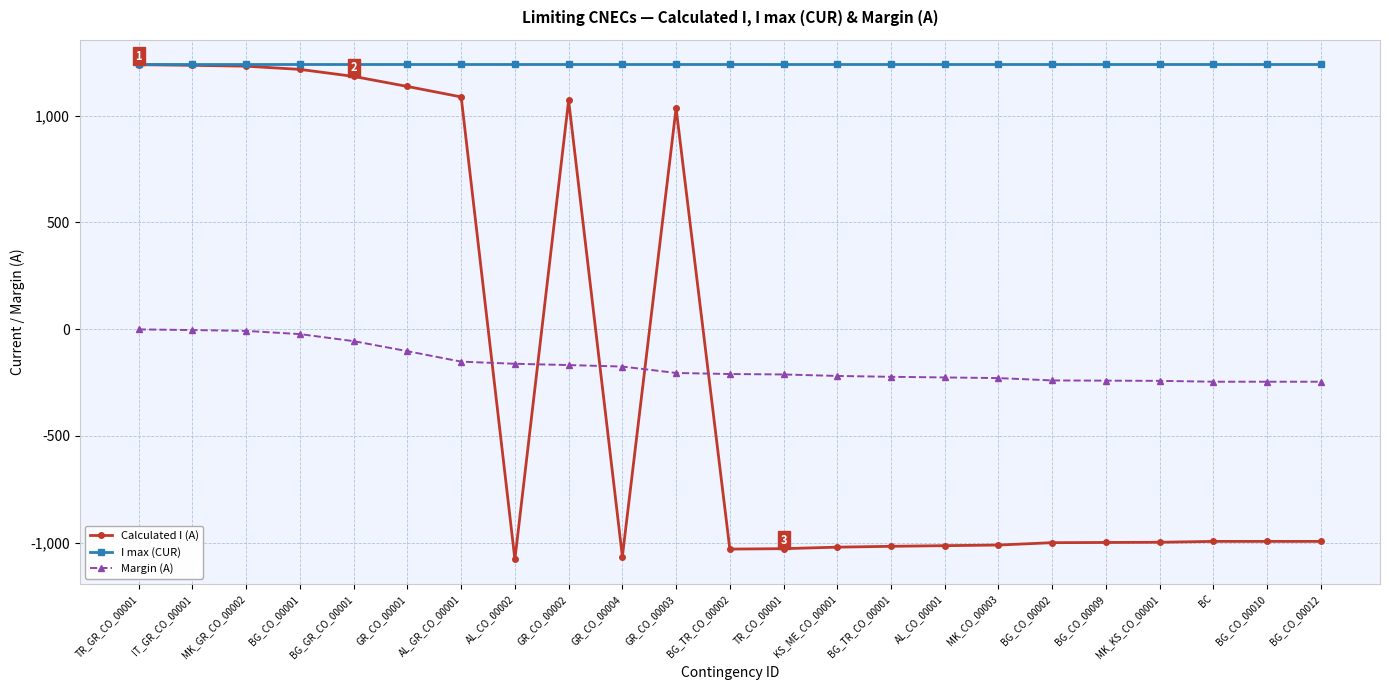

What are all the series names shown in the legend?

Calculated I (A), I max (CUR), Margin (A)